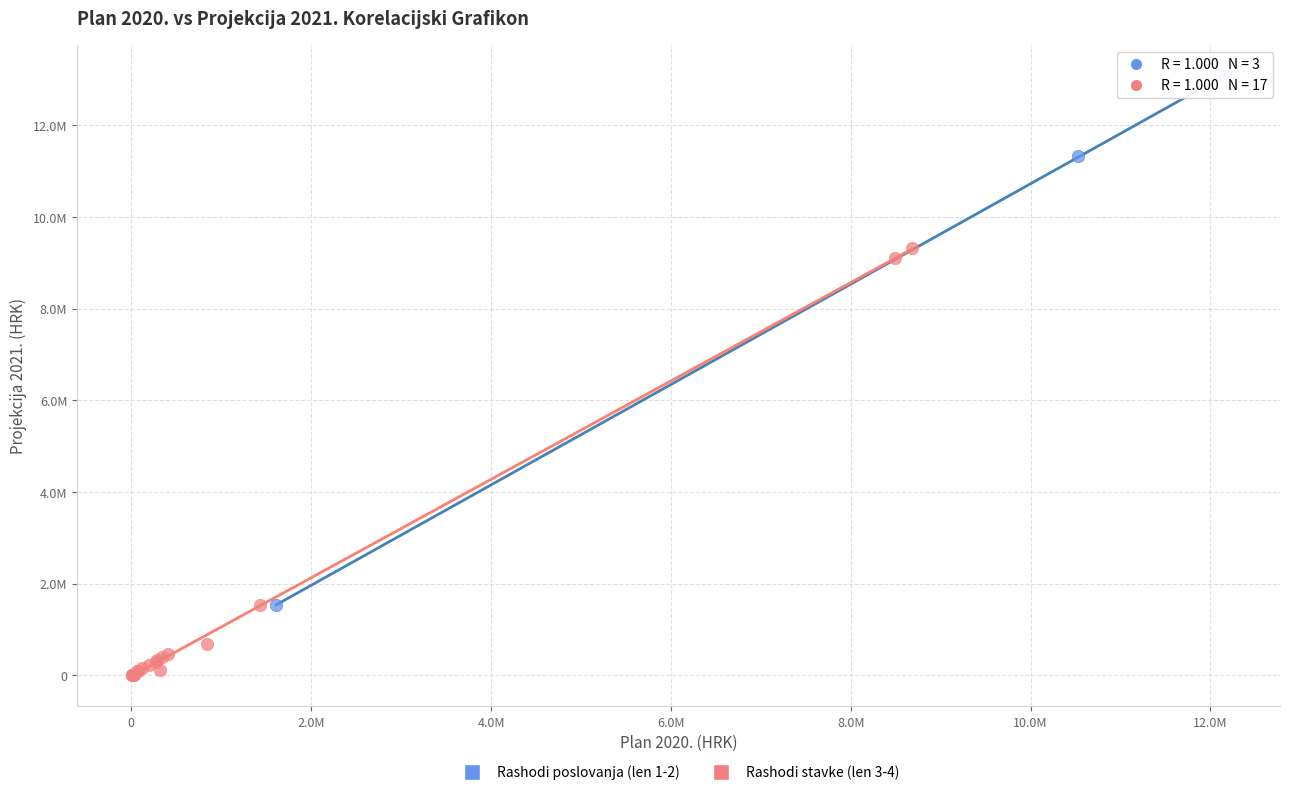

Which series contains the highest Y value?

Rashodi poslovanja (len 1-2)